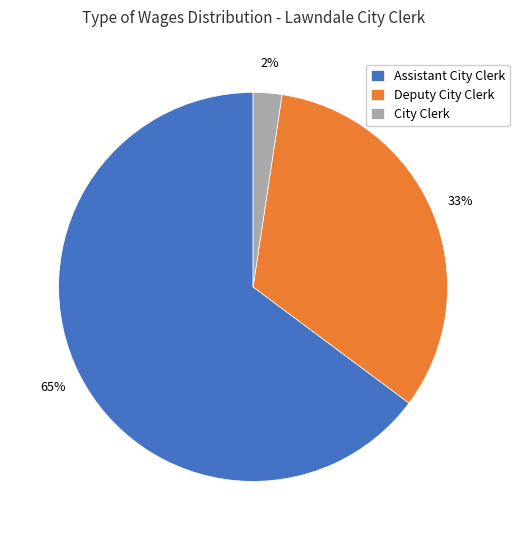

To the nearest percent, what portion does Deputy City Clerk represent?

33%